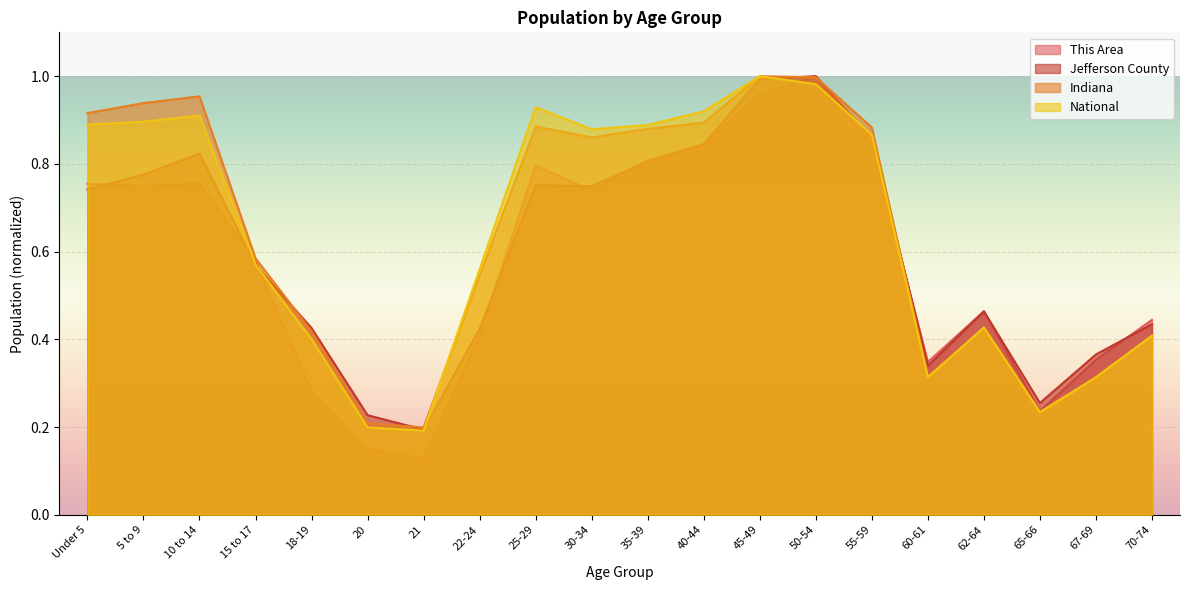

What is the difference between the Jefferson County values at 45-49 and 55-59?

0.1